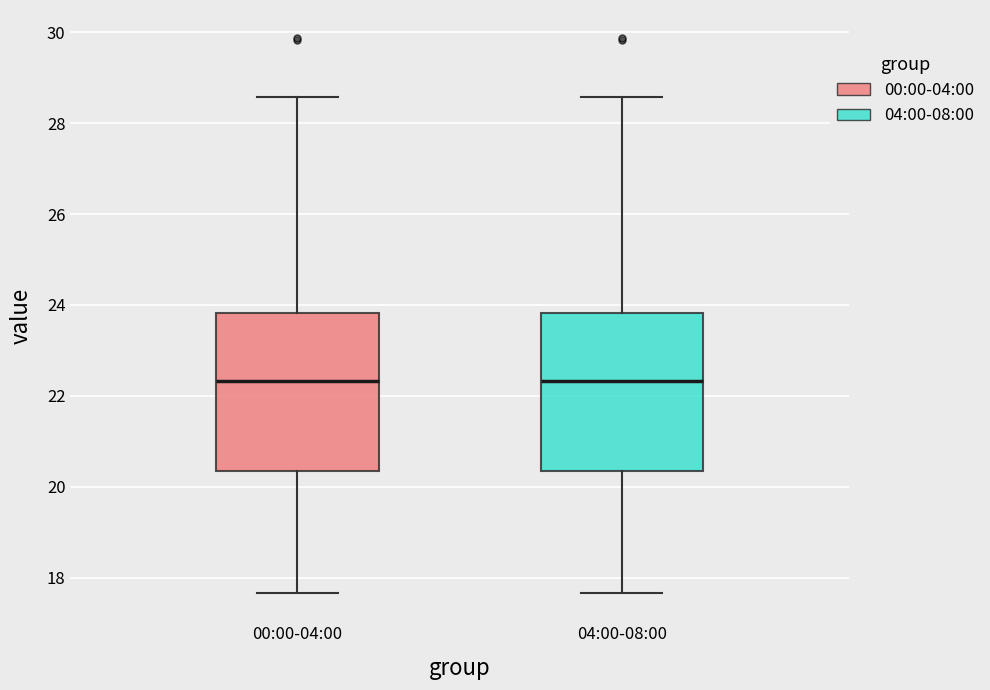

Reading left to right, transcribe this box plot: for each box, give where its median line is, the range the box spans, and where its two whiskers end, as read against the y-axis. The values are not printed on the chart, so give them approximately, as read against the axis.

00:00-04:00: median 22.4, box 20.4 to 23.8, whiskers 17.6 to 28.6
04:00-08:00: median 22.4, box 20.4 to 23.8, whiskers 17.6 to 28.6